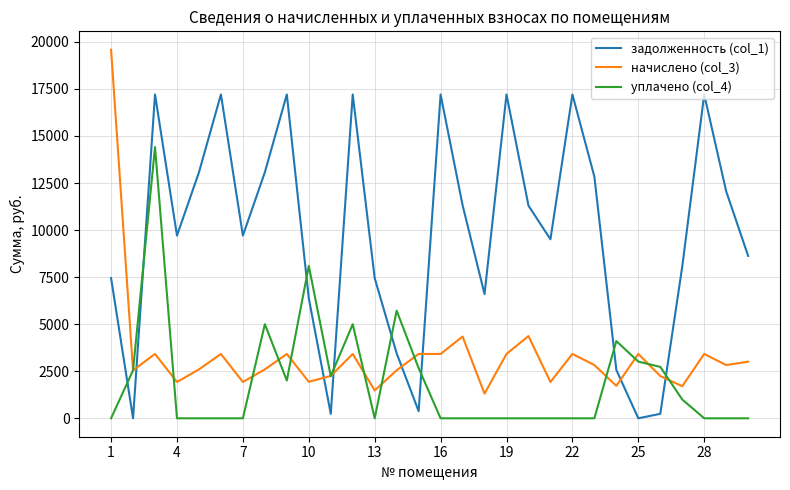

What is the greatest value displayed?

19580.3